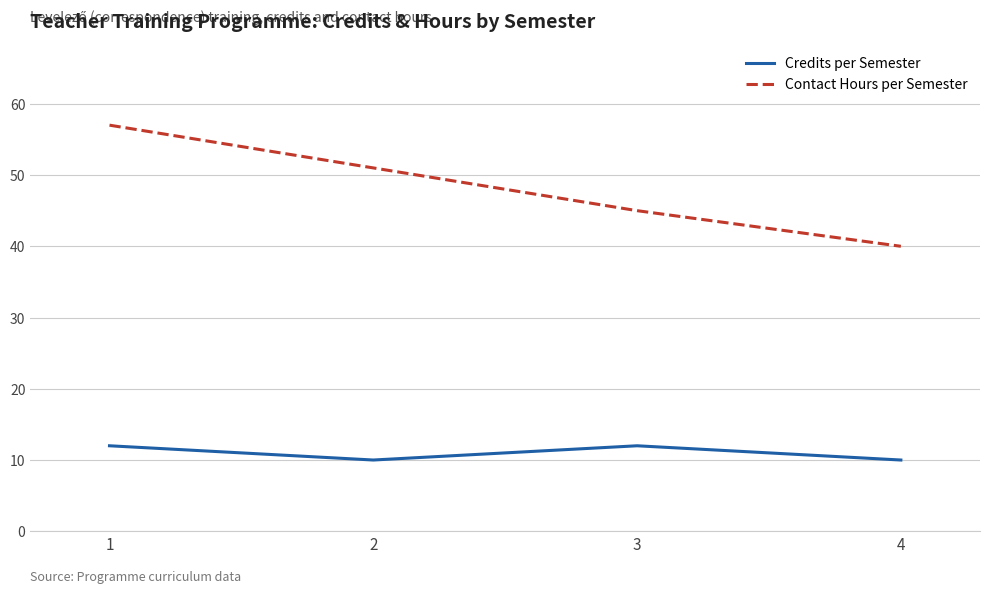

List the series in order of their overall mean, highest first.

Contact Hours per Semester, Credits per Semester